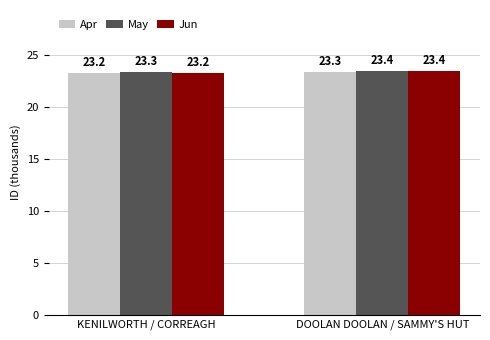

How many series are shown in this chart?

3